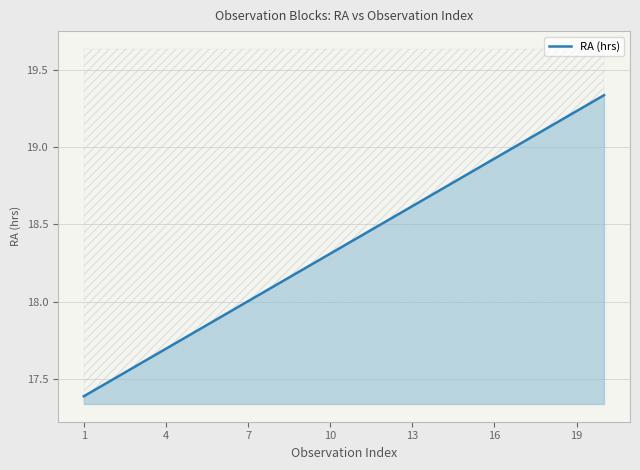

Which category has the highest value across all series?

20